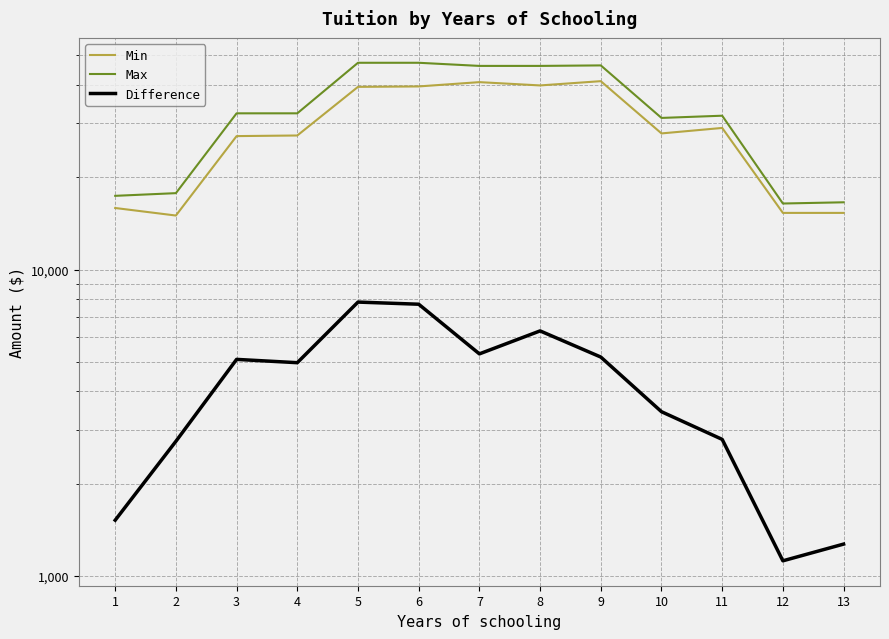

The Max series shows 46200 at 8. True or false?

True